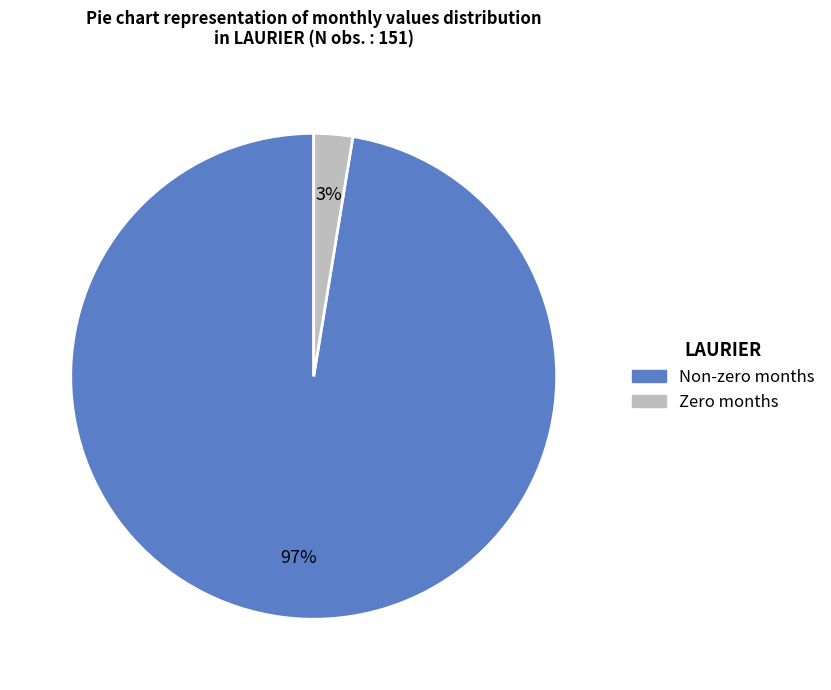

Is there a majority slice in this chart?

Yes